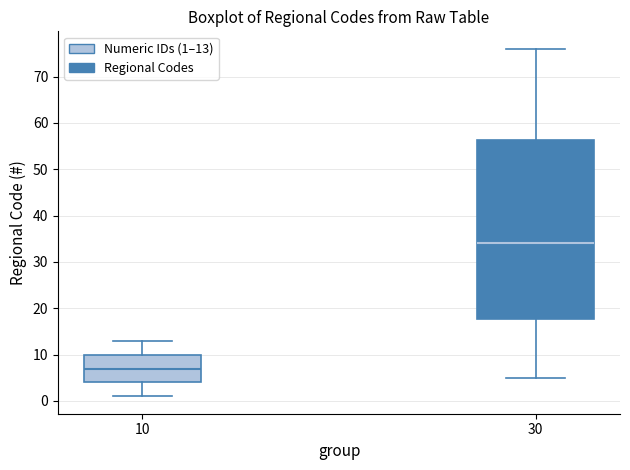

Reading left to right, transcribe this box plot: for each box, give where its median line is, the range the box spans, and where its two whiskers end, as read against the y-axis. The values are not printed on the chart, so give them approximately, as read against the axis.

10: median 7, box 4 to 10, whiskers 1 to 13
30: median 34, box 18 to 56, whiskers 5 to 76